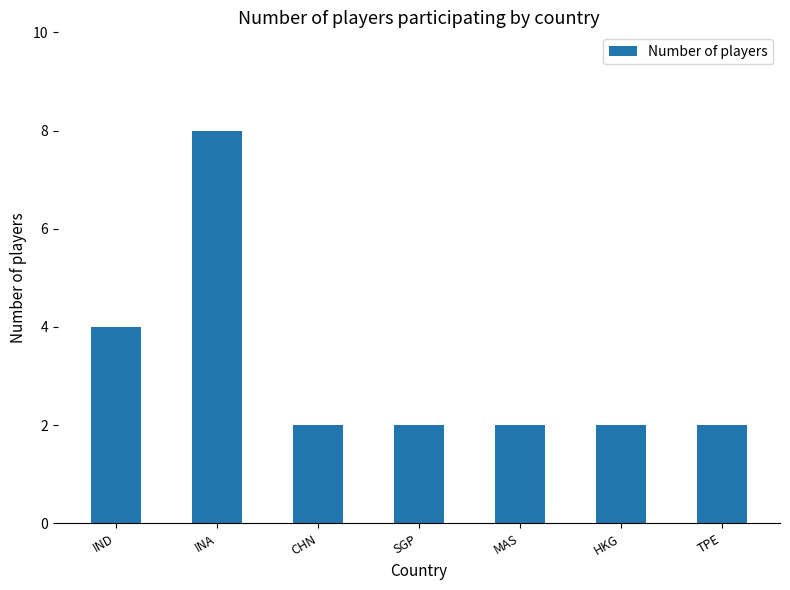

Does the chart contain stacked bars?

No